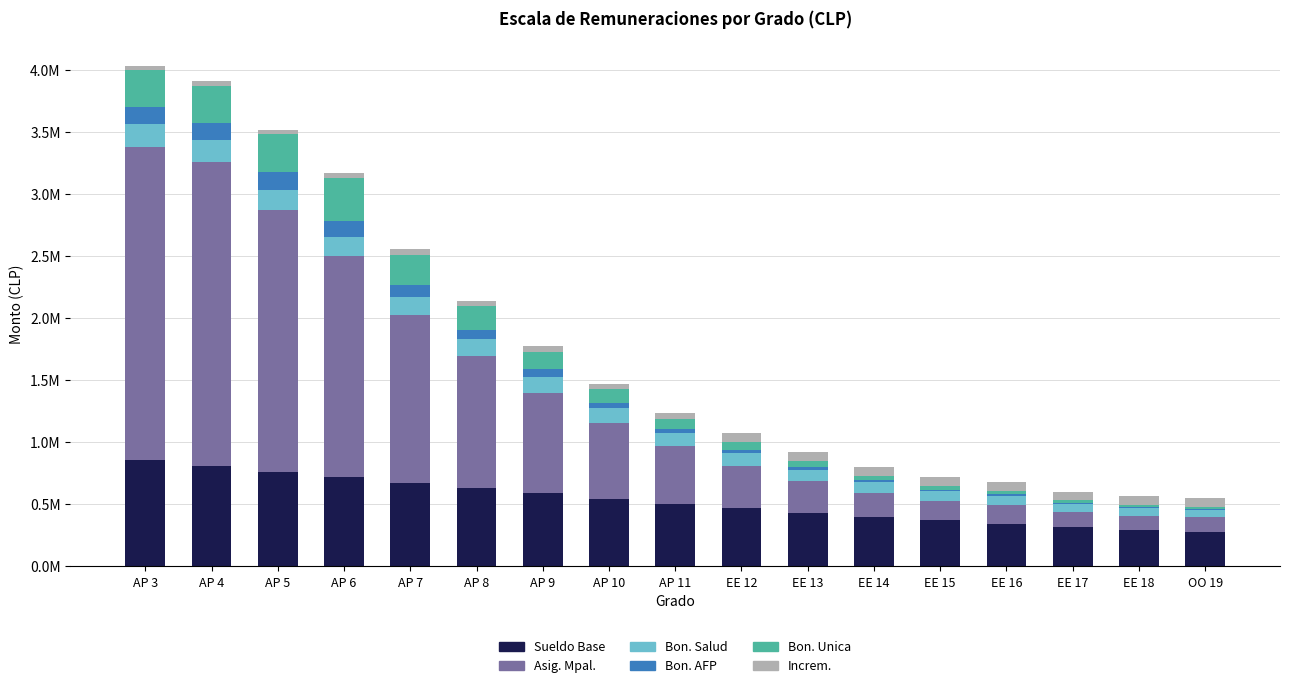

What is the minimum value for Sueldo Base?

275316.5